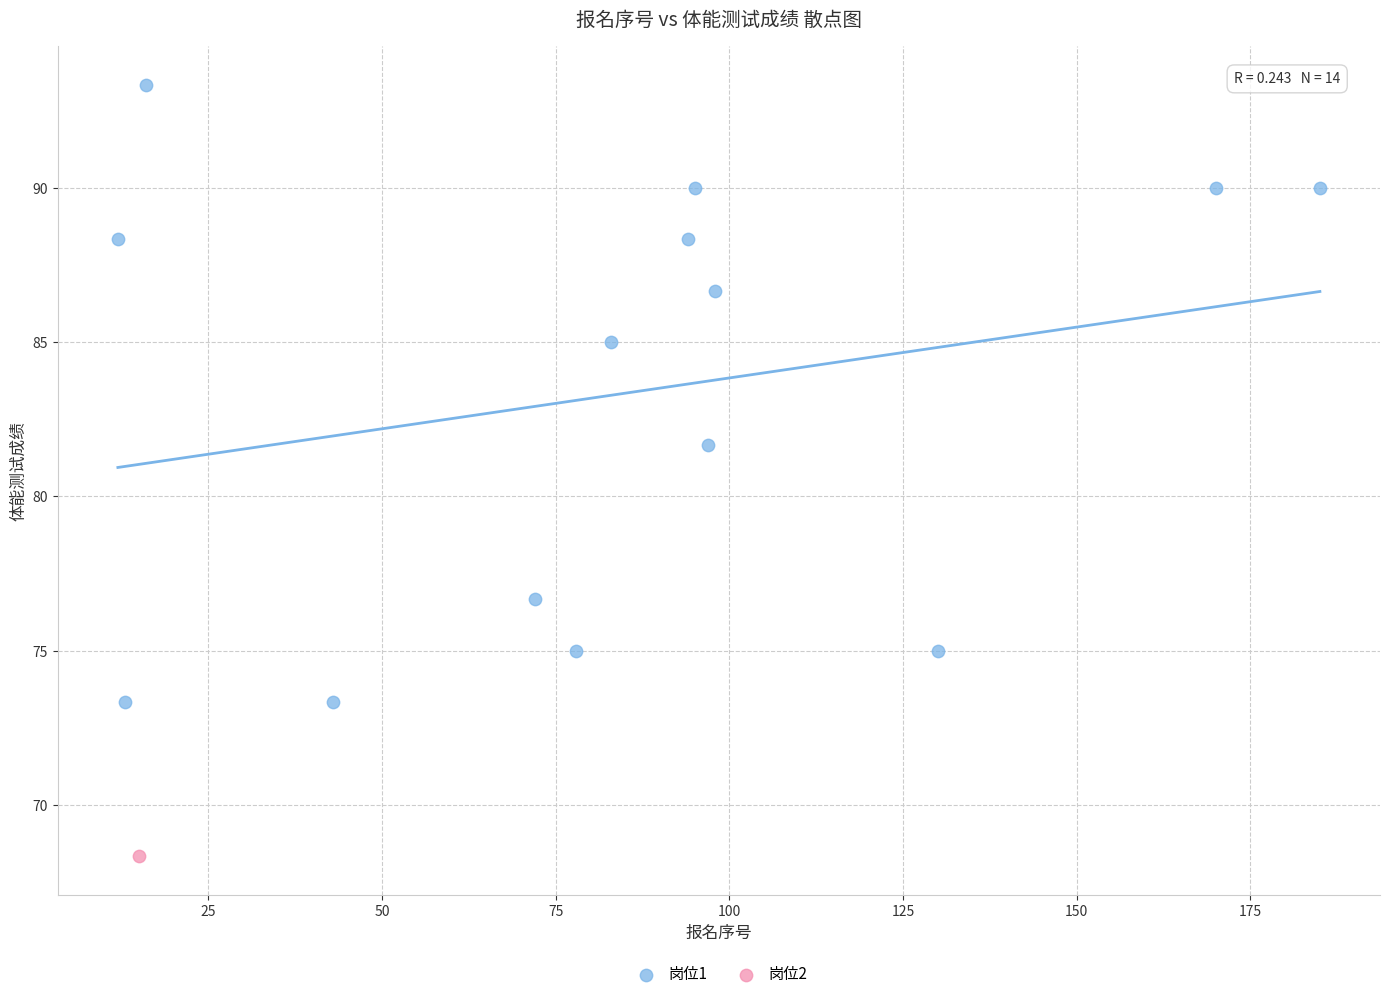

What are all the series names shown in the legend?

岗位1, 岗位2